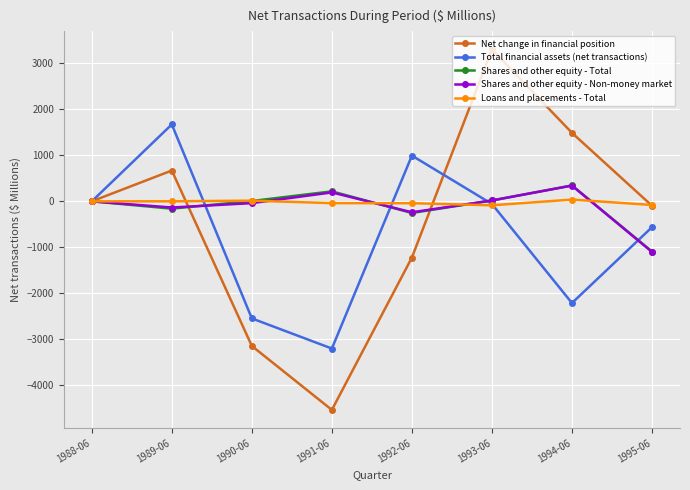

Count the number of data series in this chart.

5